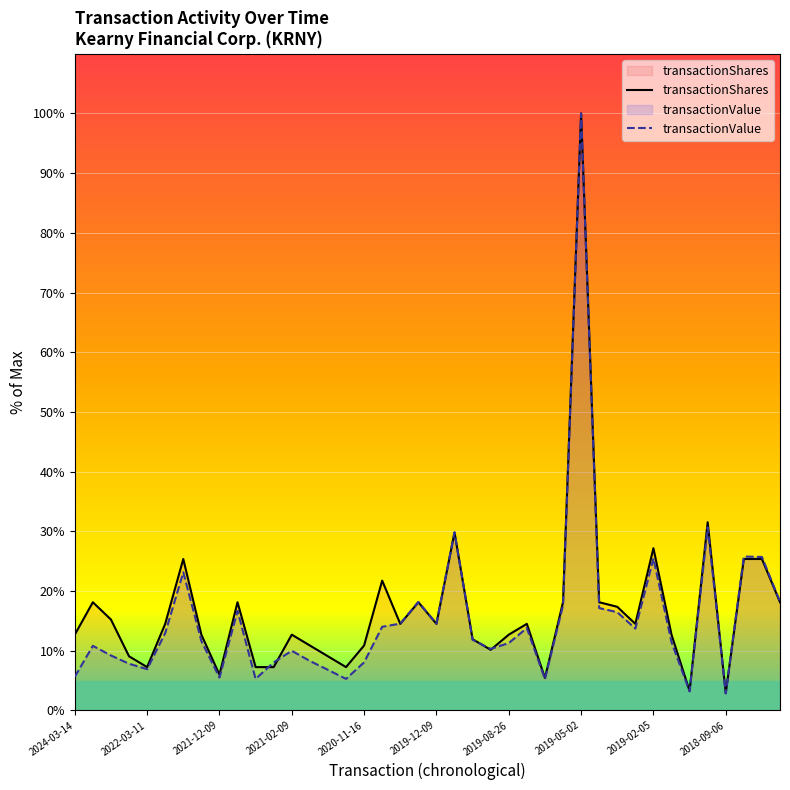

Where is the first local maximum for transactionValue?

2023-08-02